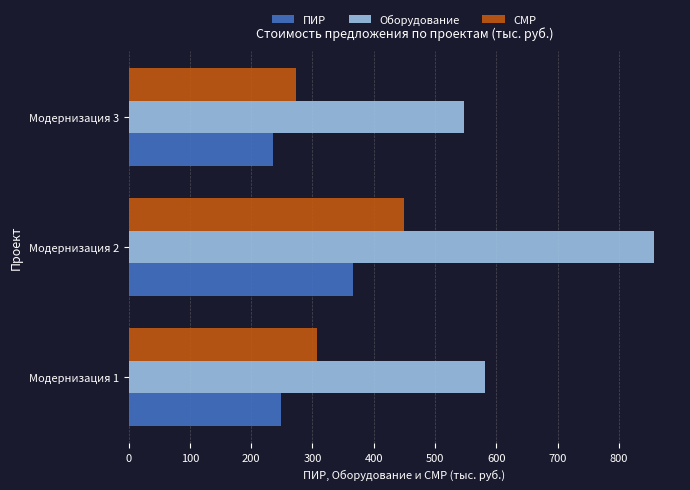

What is the total value across all series at Модернизация 2?

1674.0